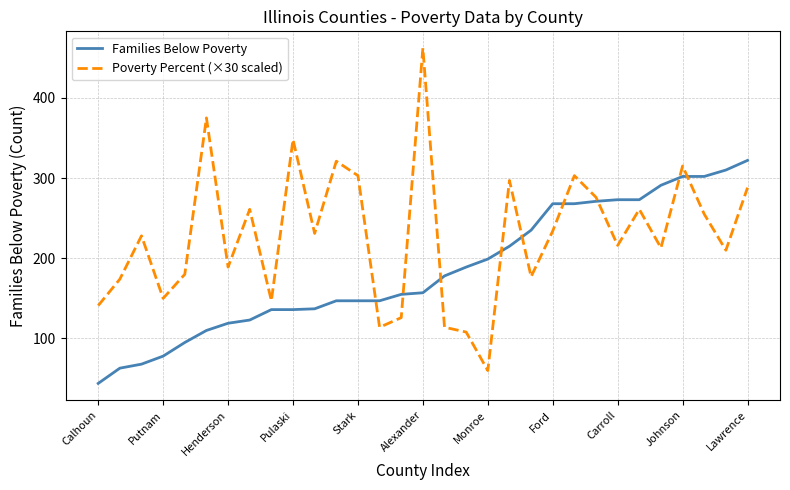

At how many categories does at least one series exceed 207?

20